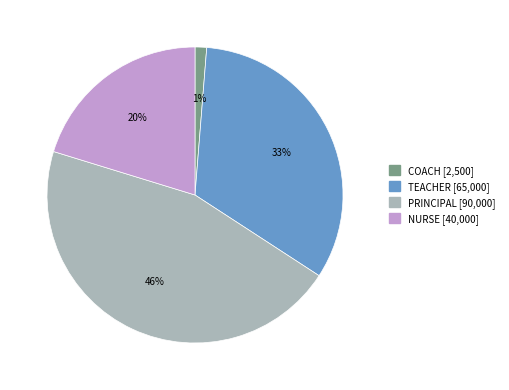

Does NURSE account for over 50% of the chart?

No